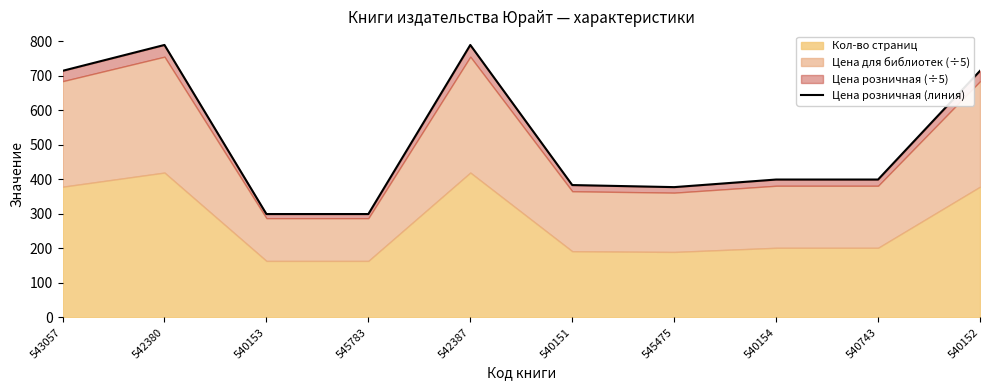

What is the value of the 4th point from the left?

299.8